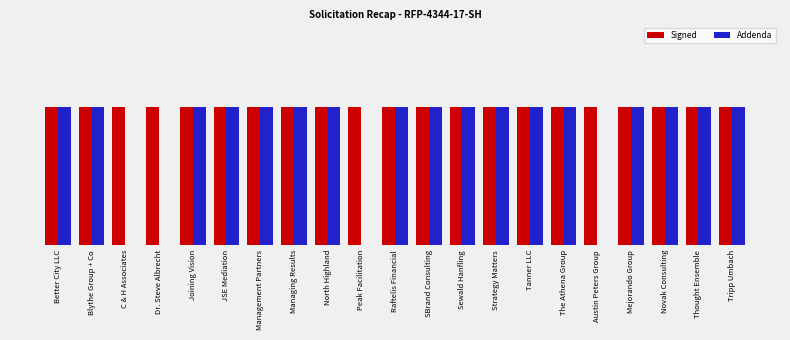

Which label corresponds to the smallest value in the chart?

C & H Associates